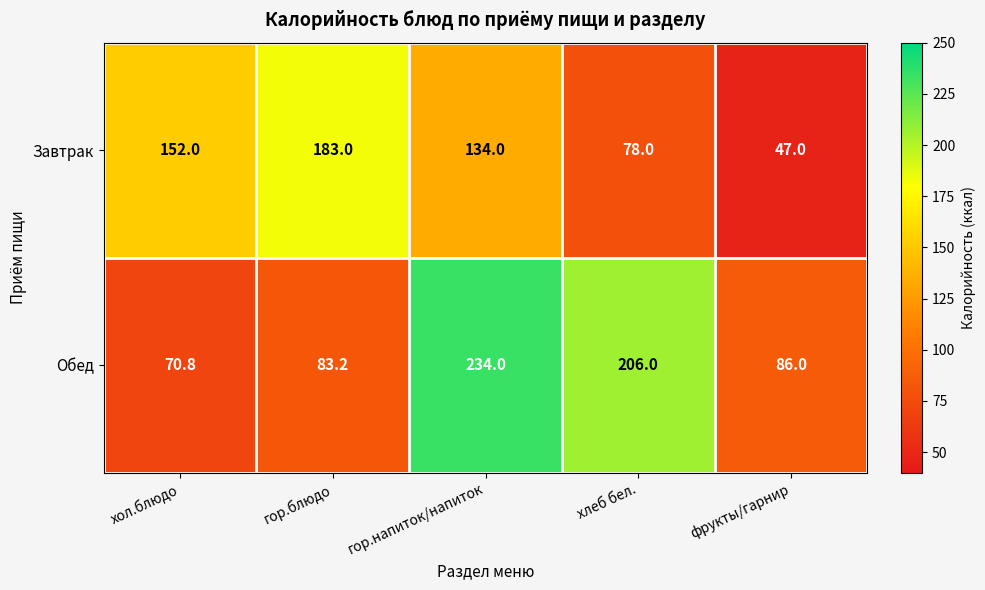

At which label does Завтрак first exceed 134?

хол.блюдо